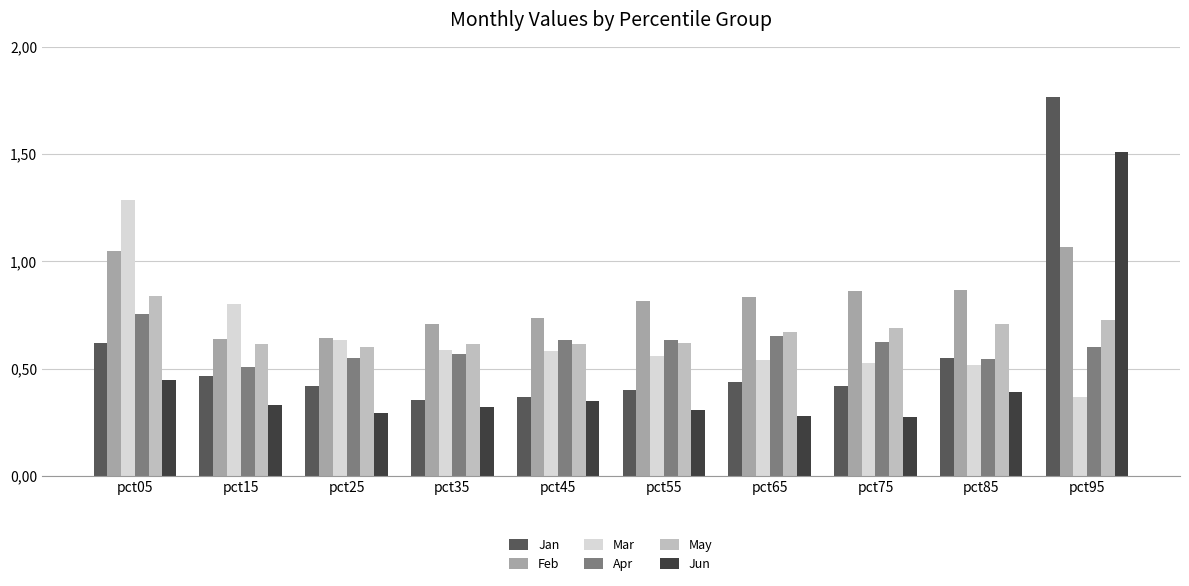

What are all the series names shown in the legend?

Jan, Feb, Mar, Apr, May, Jun